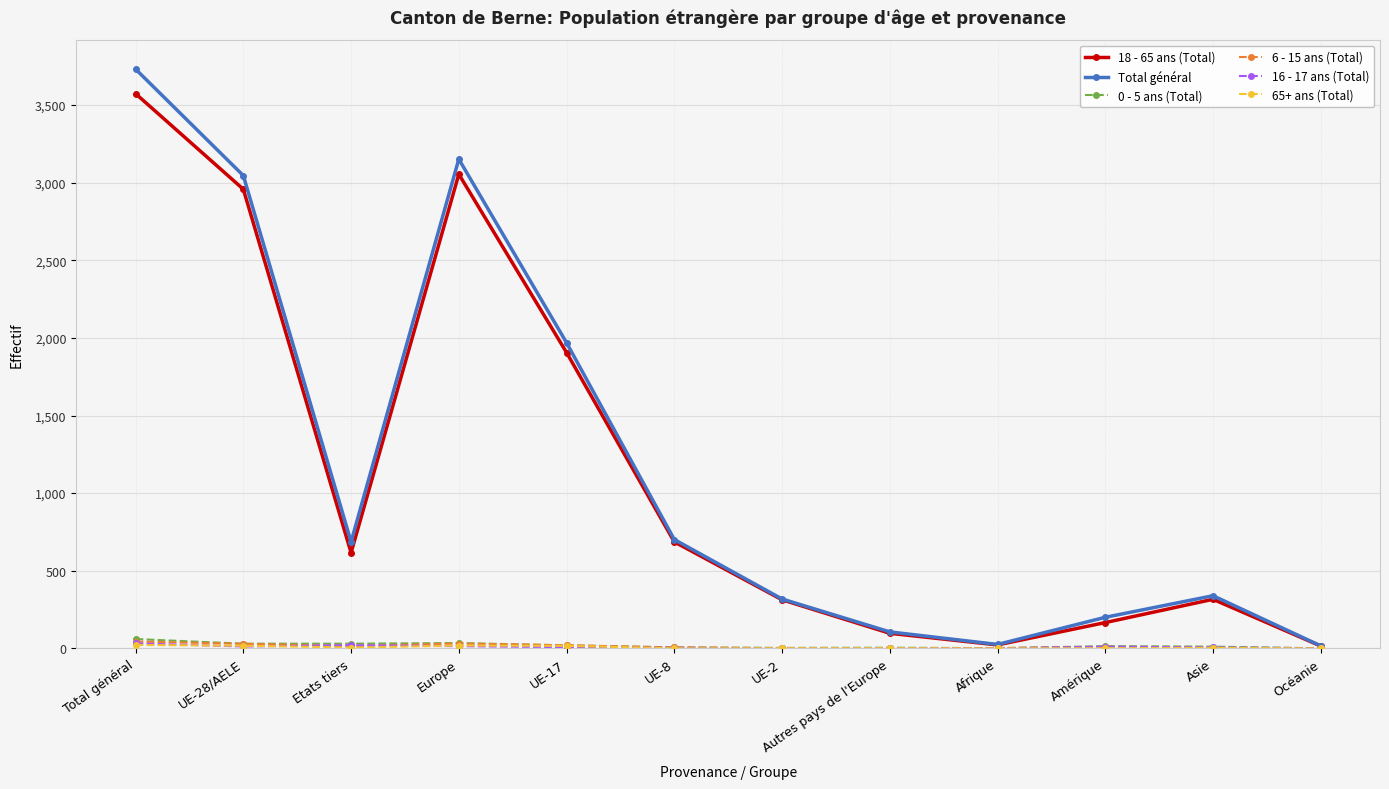

What is the label of the 12th point from the left?

Océanie